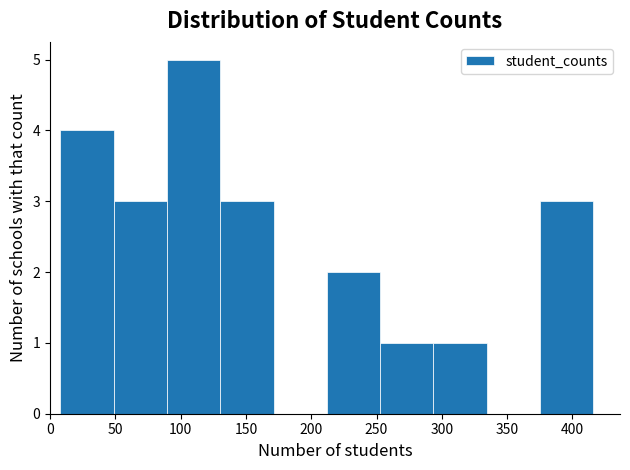

Over which range of the x-axis is the bar tallest?

90 to 130